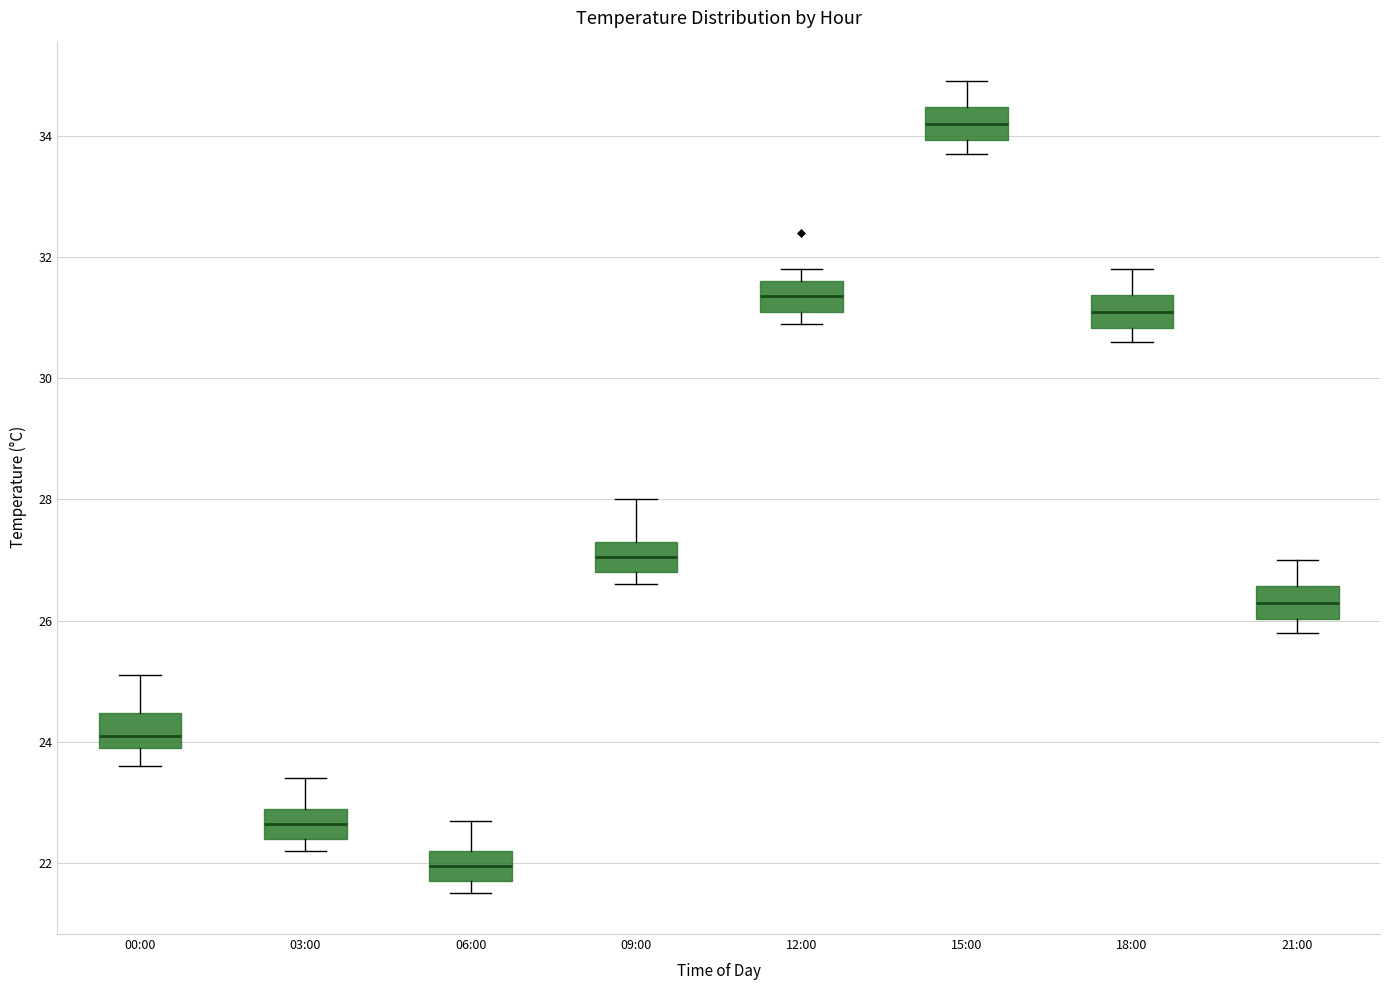

Reading left to right, transcribe this box plot: for each box, give where its median line is, the range the box spans, and where its two whiskers end, as read against the y-axis. The values are not printed on the chart, so give them approximately, as read against the axis.

00:00: median 24.2, box 24.0 to 24.4, whiskers 23.6 to 25.2
03:00: median 22.6, box 22.4 to 23.0, whiskers 22.2 to 23.4
06:00: median 22.0, box 21.8 to 22.2, whiskers 21.6 to 22.8
09:00: median 27.0, box 26.8 to 27.4, whiskers 26.6 to 28.0
12:00: median 31.4, box 31.2 to 31.6, whiskers 31.0 to 31.8
15:00: median 34.2, box 34.0 to 34.4, whiskers 33.8 to 35.0
18:00: median 31.2, box 30.8 to 31.4, whiskers 30.6 to 31.8
21:00: median 26.4, box 26.0 to 26.6, whiskers 25.8 to 27.0